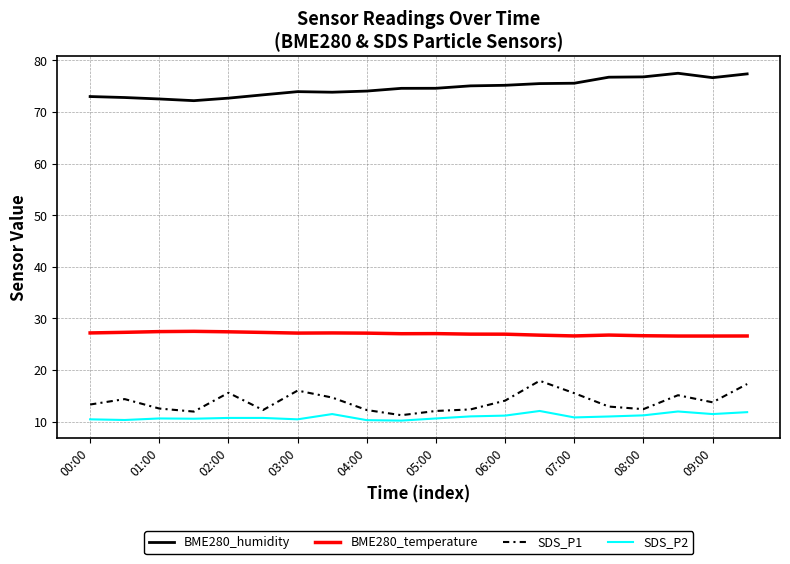

True or false: BME280_temperature and SDS_P1 cross at least once.

False